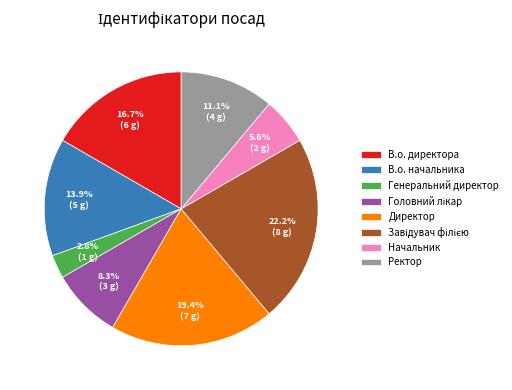

Does any single category account for the majority?

No